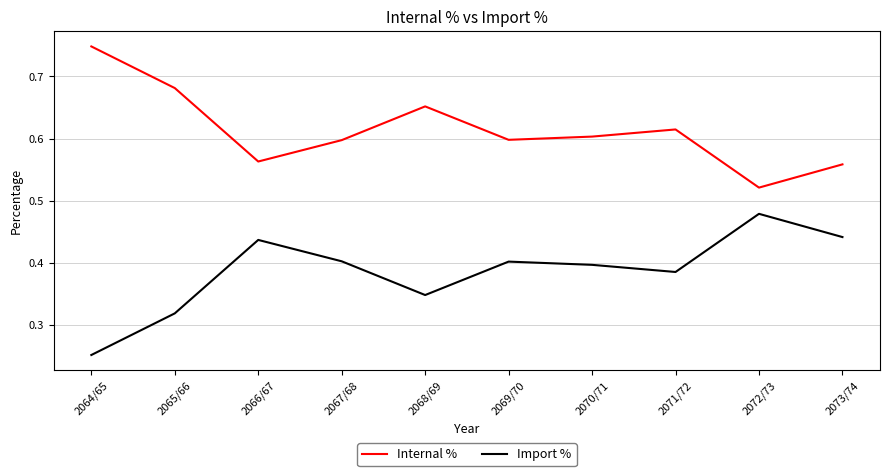

What is the difference between the maximum and minimum values in the Import % series?

0.2